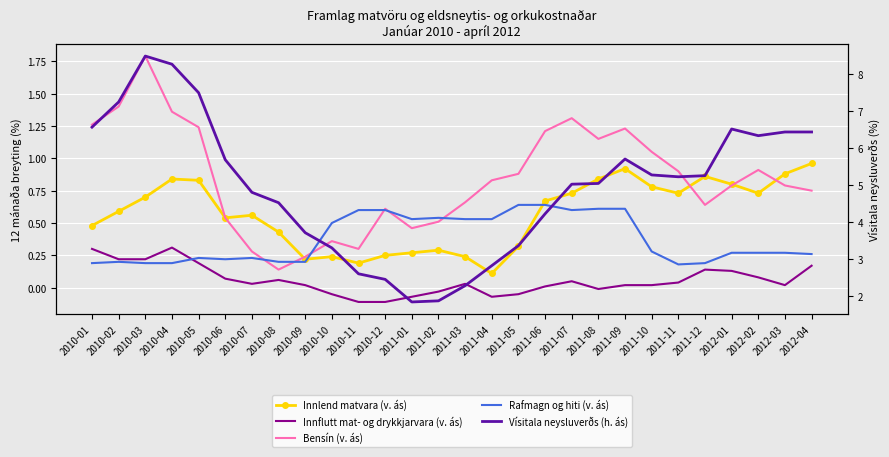

Rank the series by their maximum value, from lowest to highest.

Innflutt mat- og drykkjarvara (v. ás), Rafmagn og hiti (v. ás), Innlend matvara (v. ás), Bensín (v. ás), Vísitala neysluverðs (h. ás)